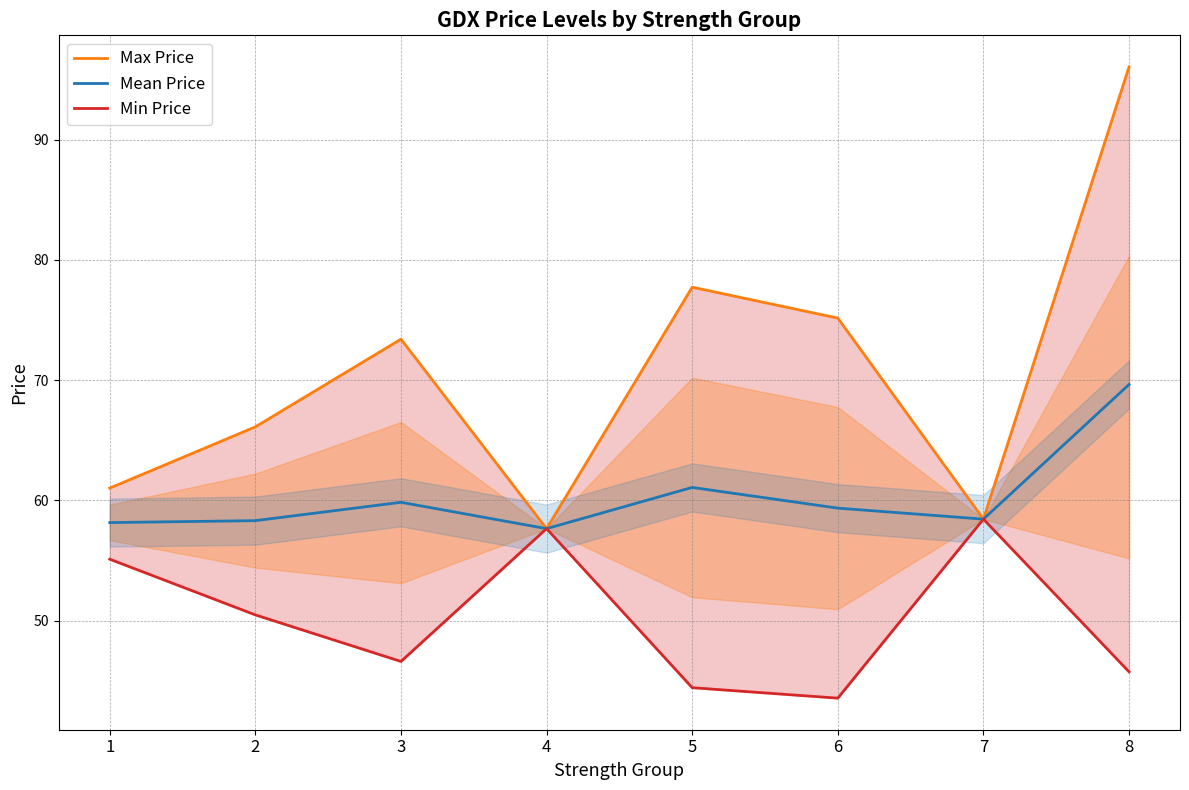

Which series has the widest spread of values?

Max Price